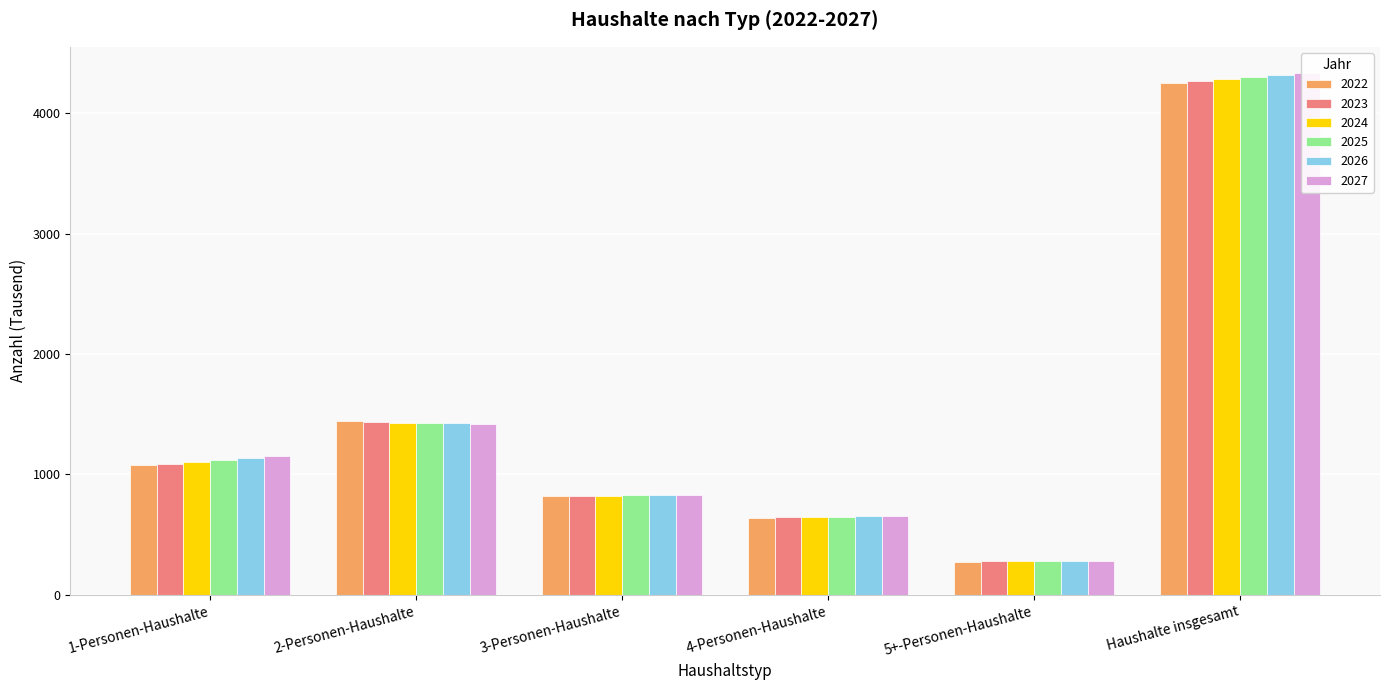

At which category is the sum across all series the highest?

Haushalte insgesamt